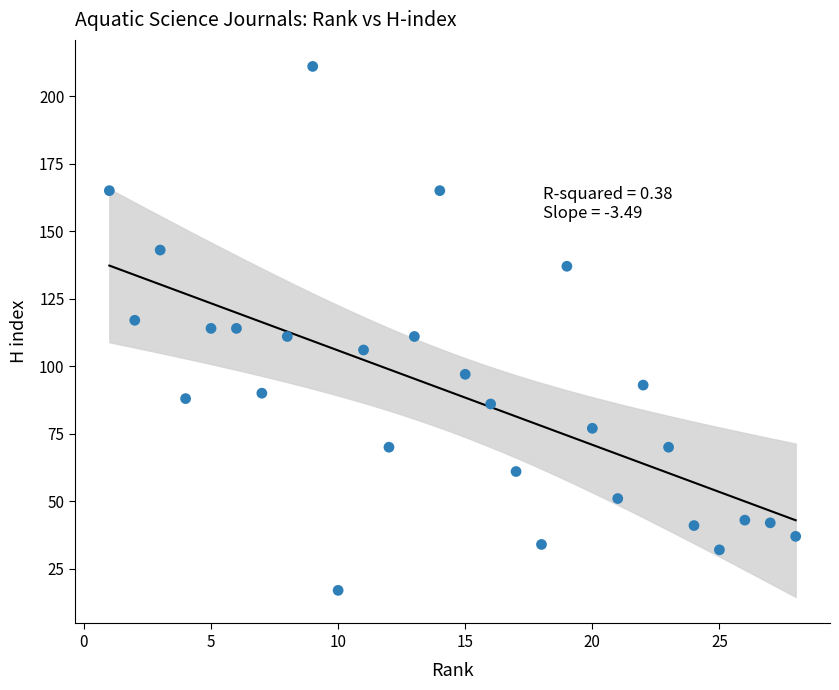

What is the range of Y values (max minus min)?

194